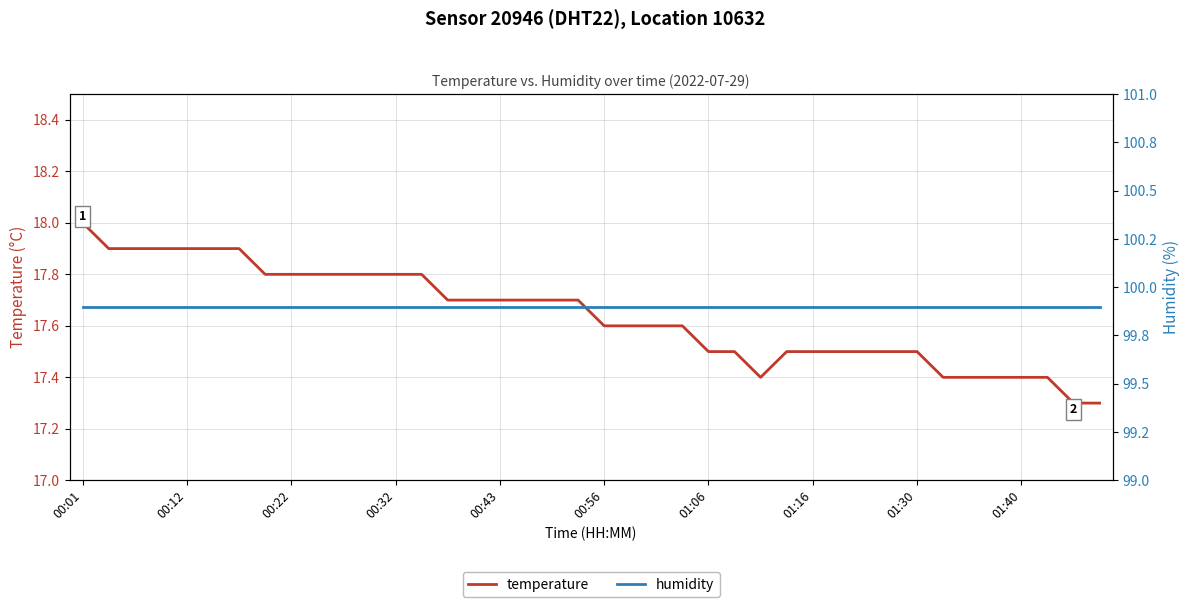

How many distinct data groups are displayed?

2